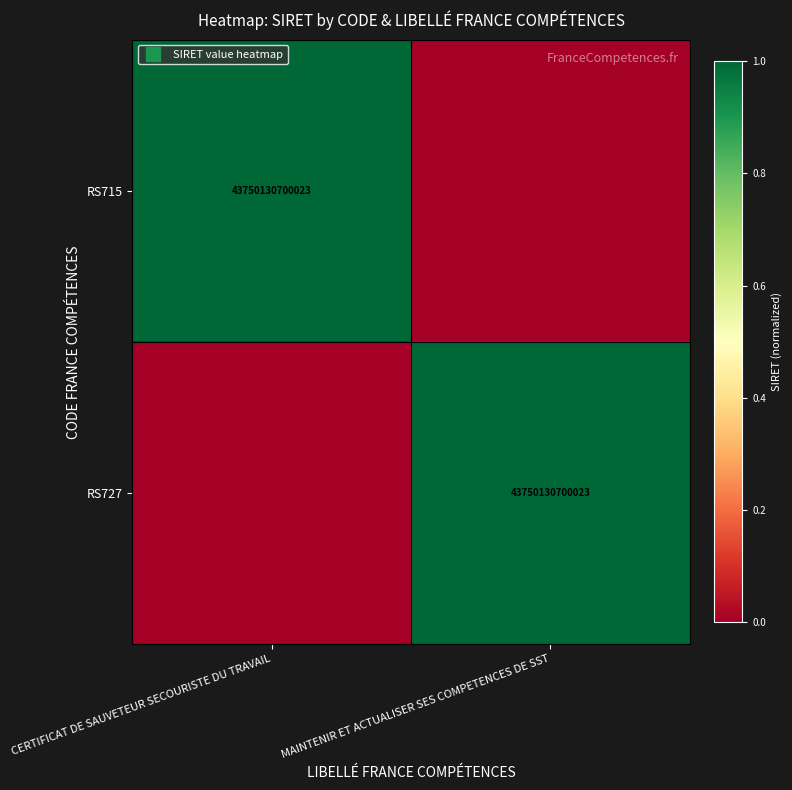

Which series has the largest range (max minus min)?

RS715